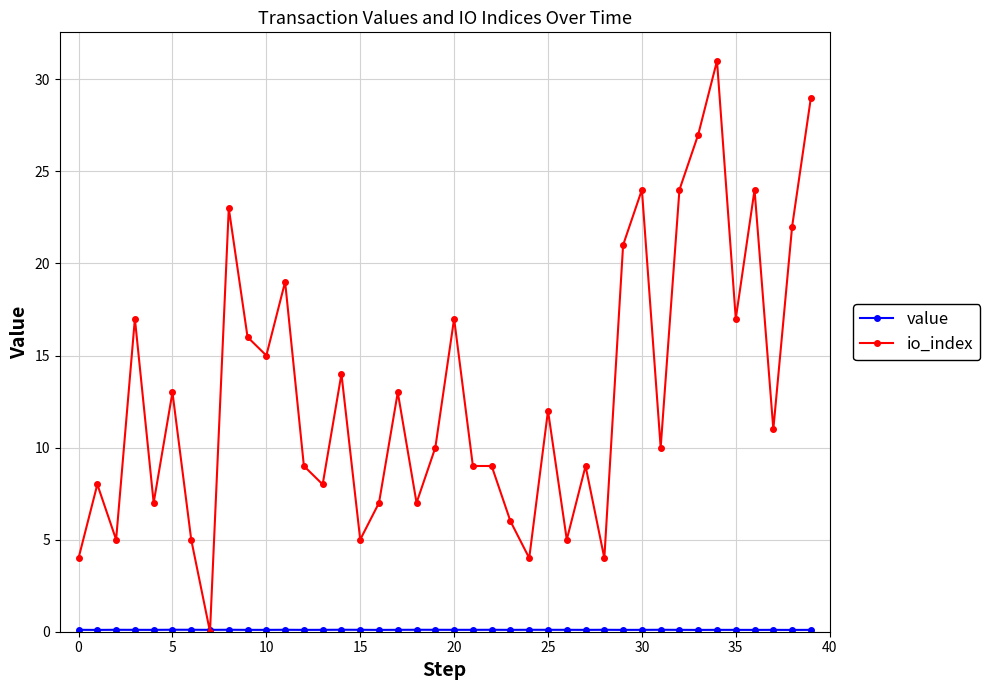

Which series has the largest range (max minus min)?

io_index